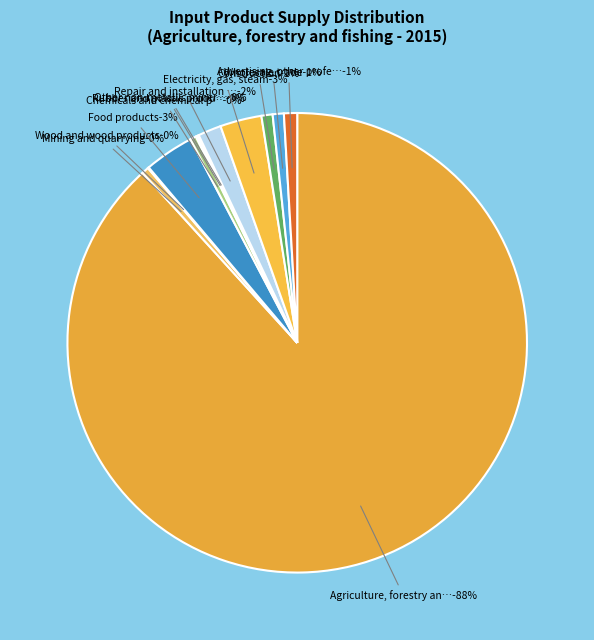

The Agriculture, forestry and fishing slice represents 95% of the pie. True or false?

False